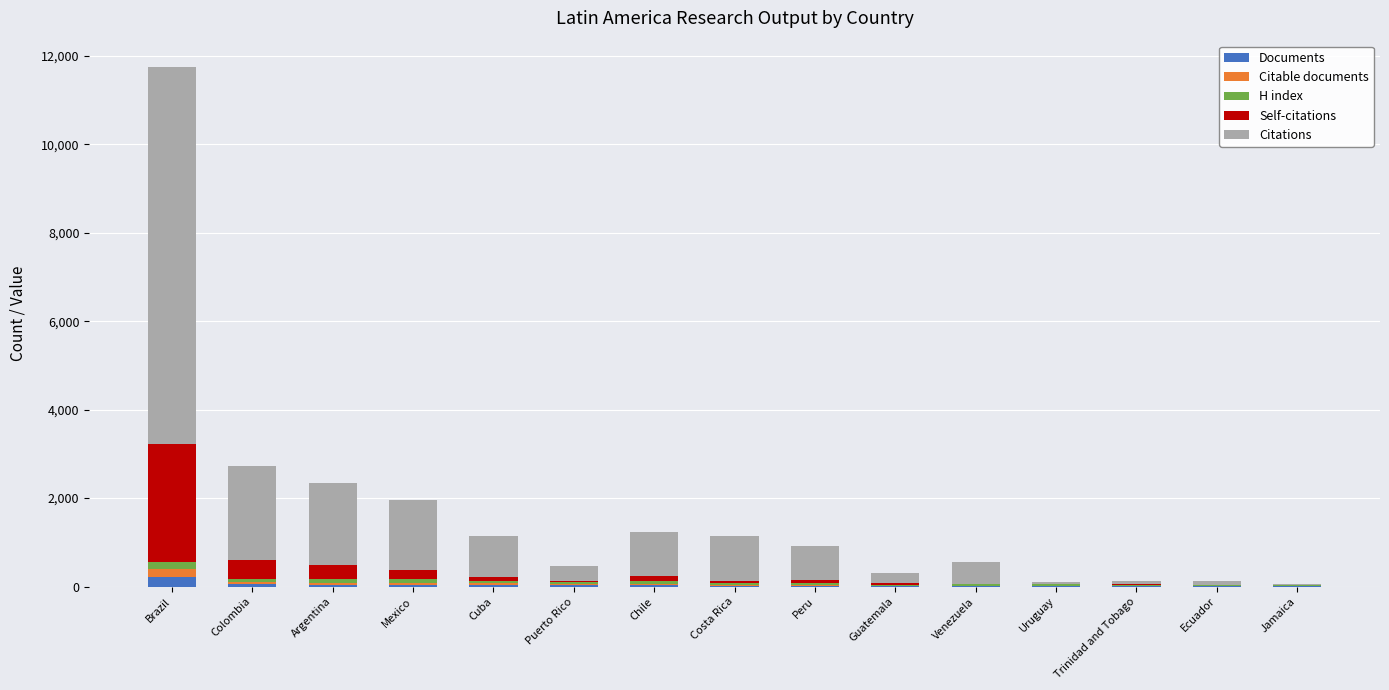

Are the bars horizontal?

No